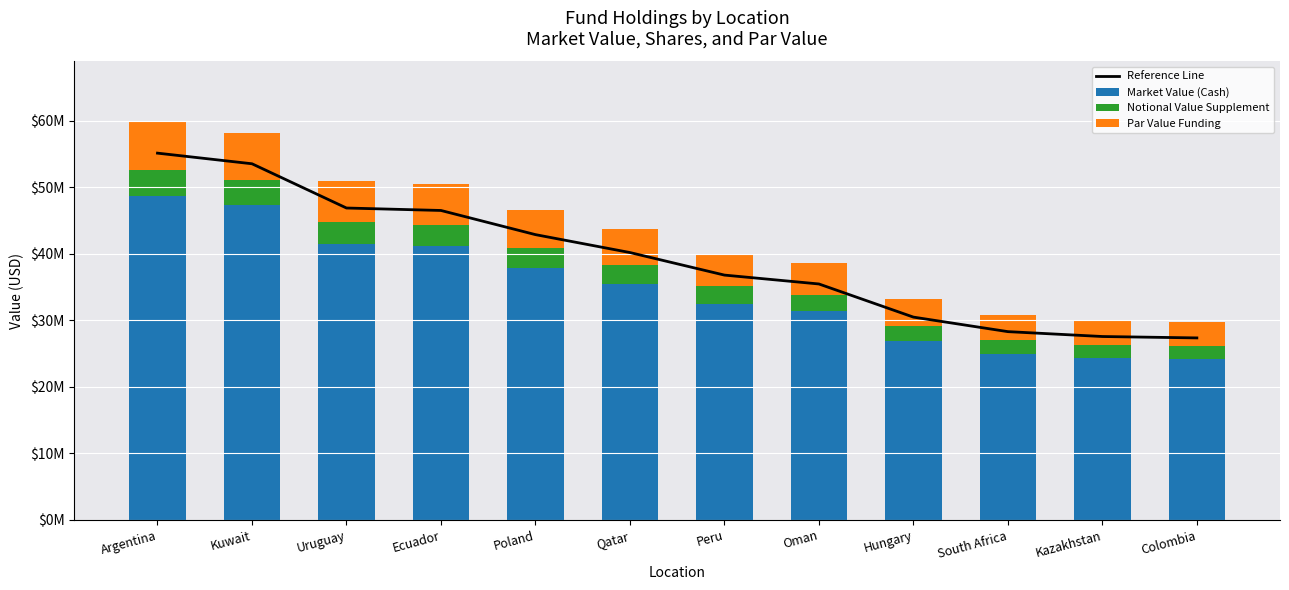

What is the total value across all series at Hungary?

63605489.4